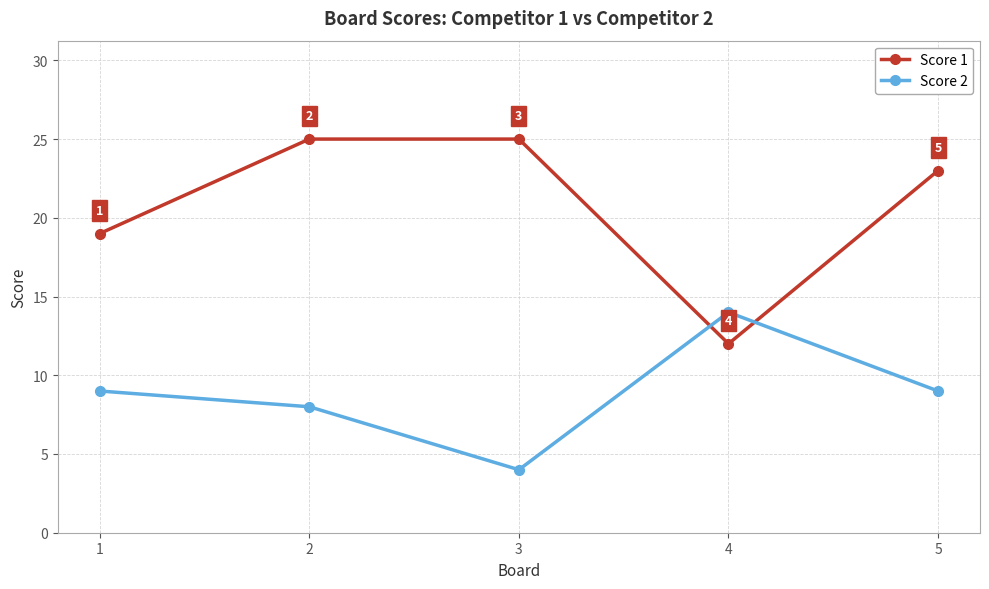

At which category is the sum across all series the highest?

2